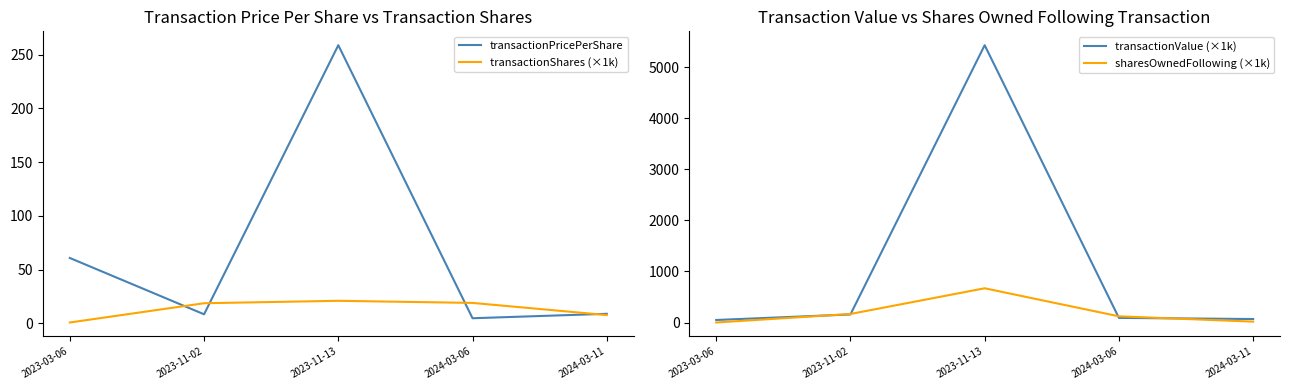

What is the sum of all transactionPricePerShare values?

341.6